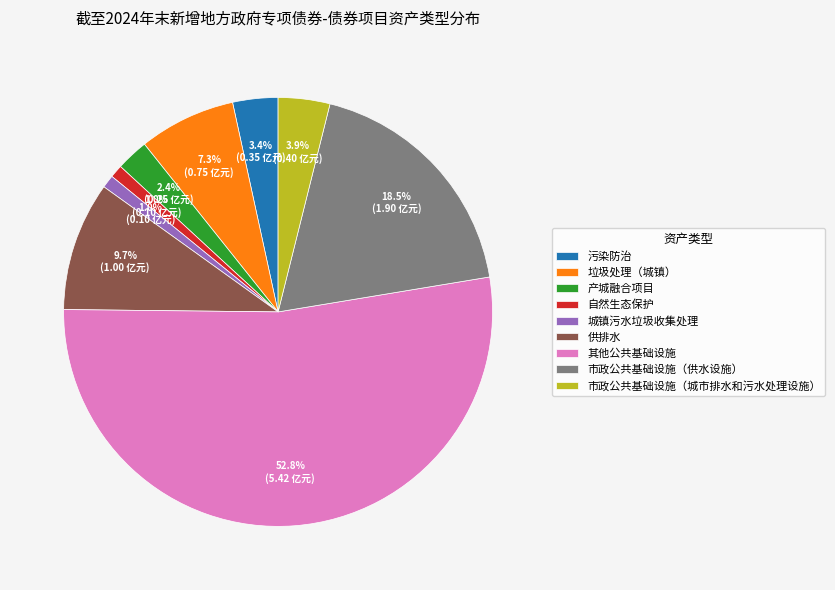

What percentage is the 市政公共基础设施（城市排水和污水处理设施） slice, to the nearest percent?

4%